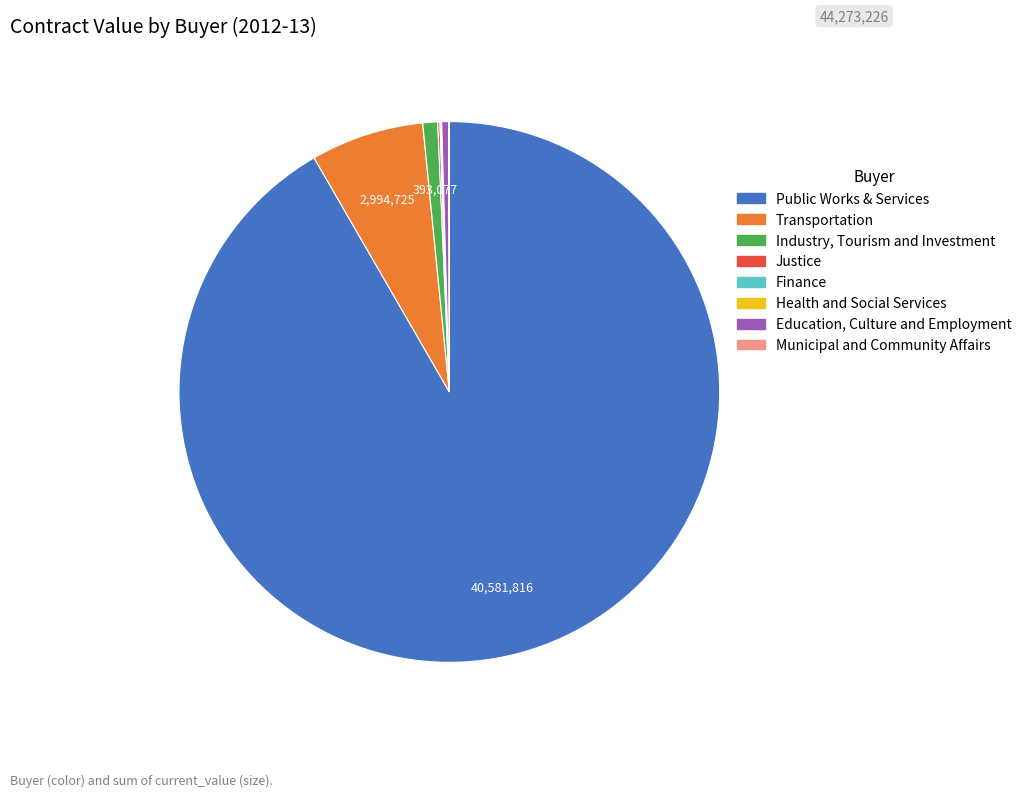

Is it true that Transportation is 1% of the pie?

False